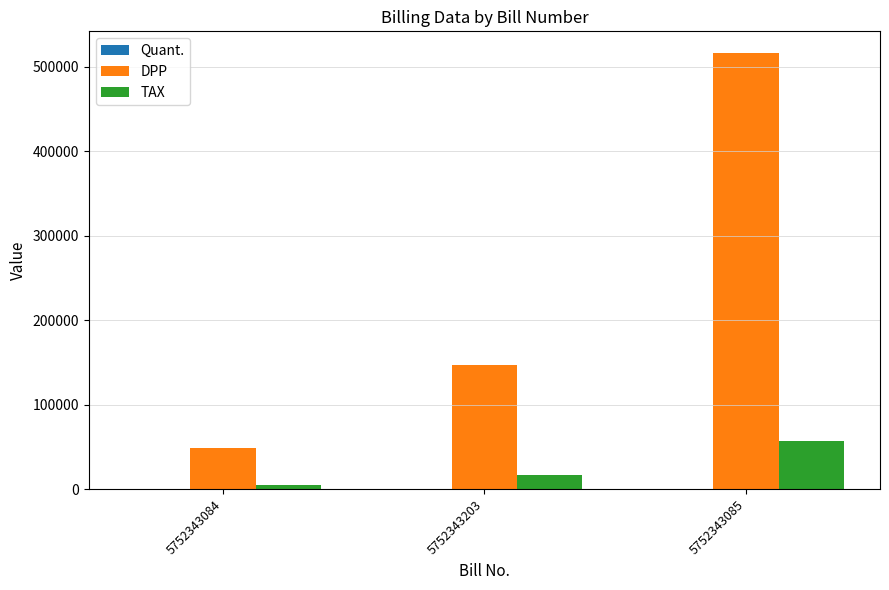

The TAX series shows 56743 at 5752343085. True or false?

True